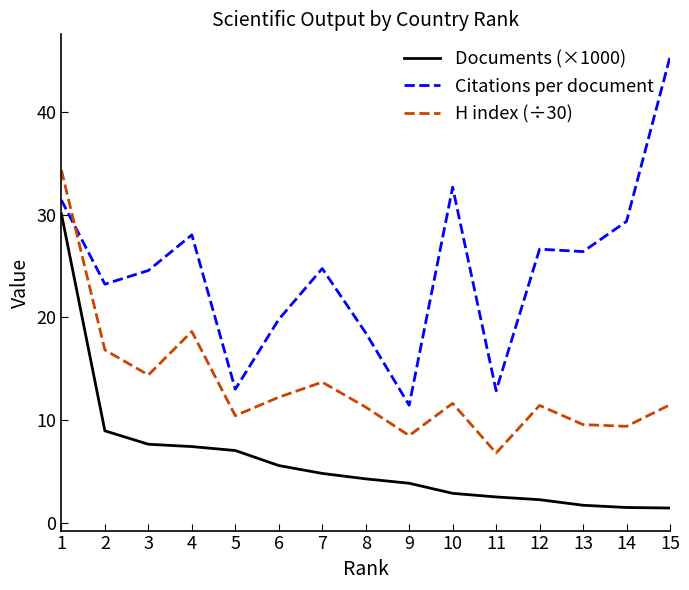

What is the sum of the Citations per document values at 3 and 13?

51.0